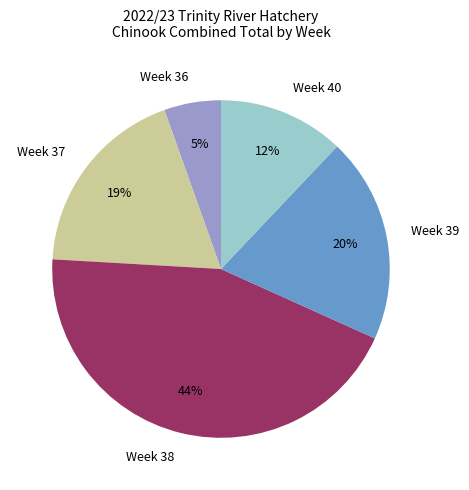

To the nearest percent, what percentage of the pie is Week 39?

20%